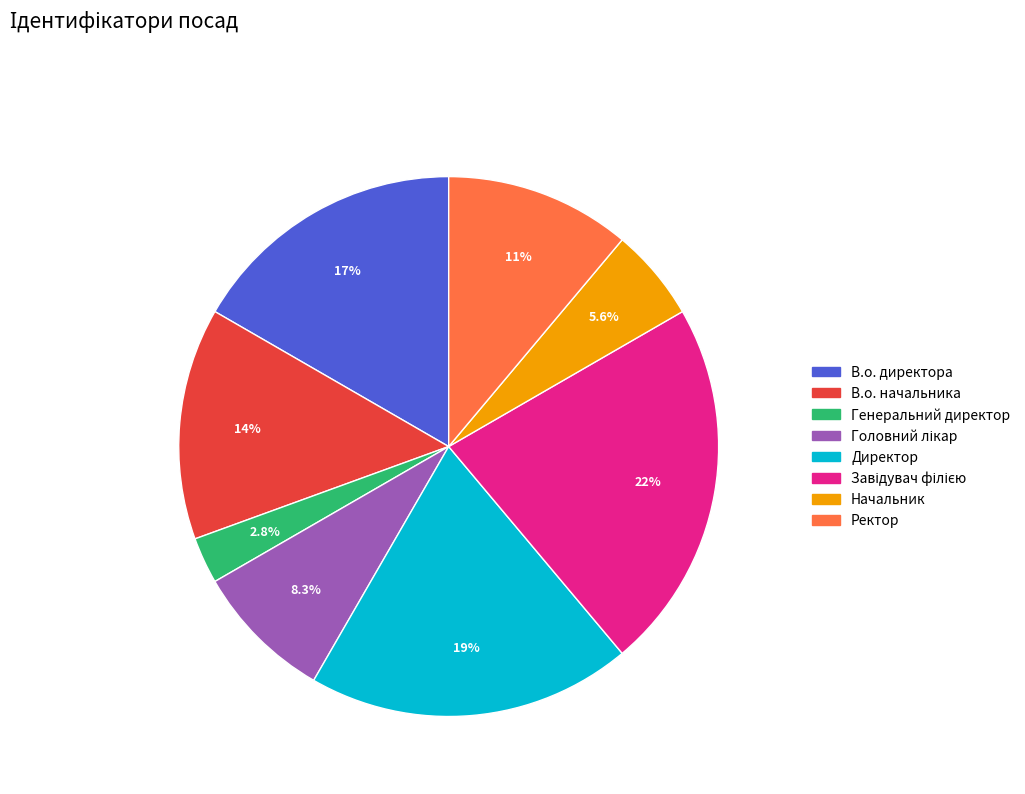

What is the smallest slice in the pie chart?

Генеральний директор